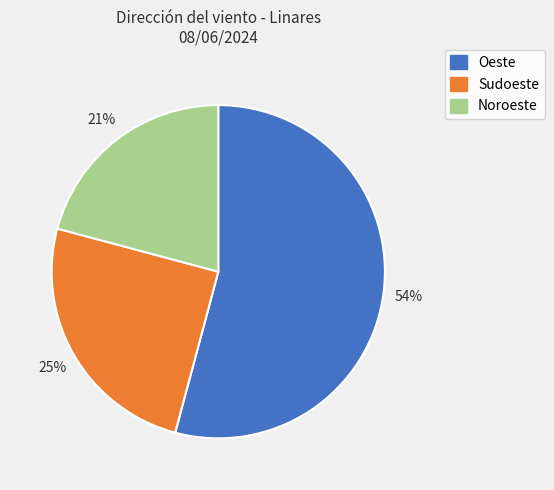

Do Noroeste and Sudoeste together represent more than half of the pie?

No